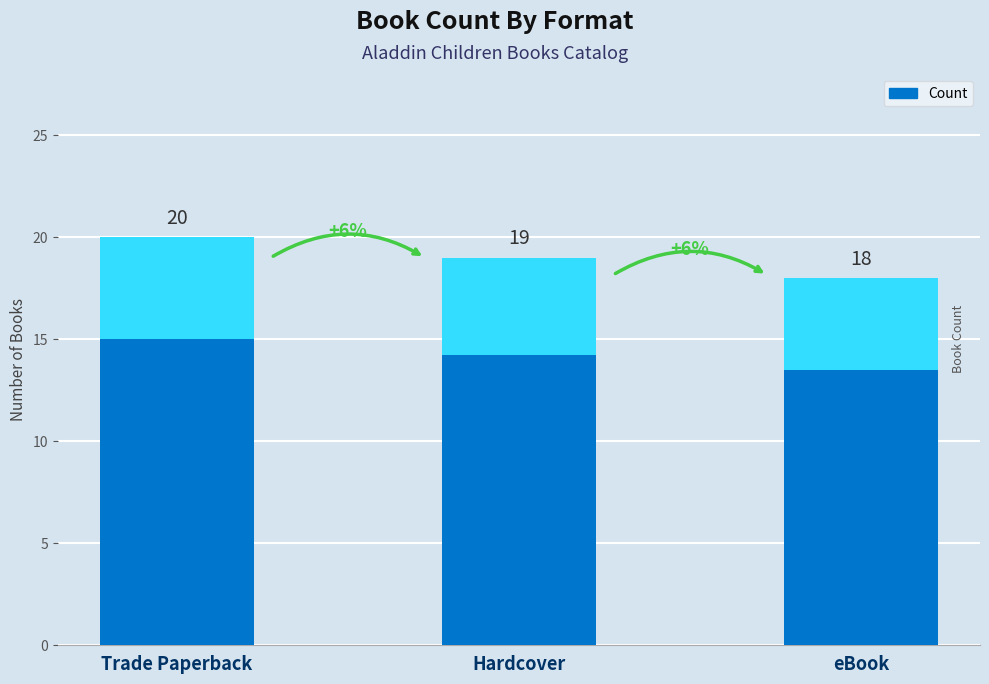

What is the ratio of the value at Trade Paperback to the value at Hardcover?

1.1